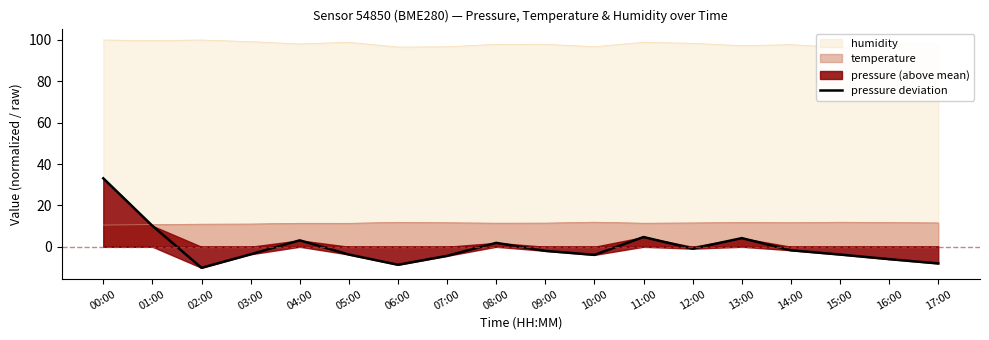

True or false: there are more than 2 points higher than both neighbors.

True